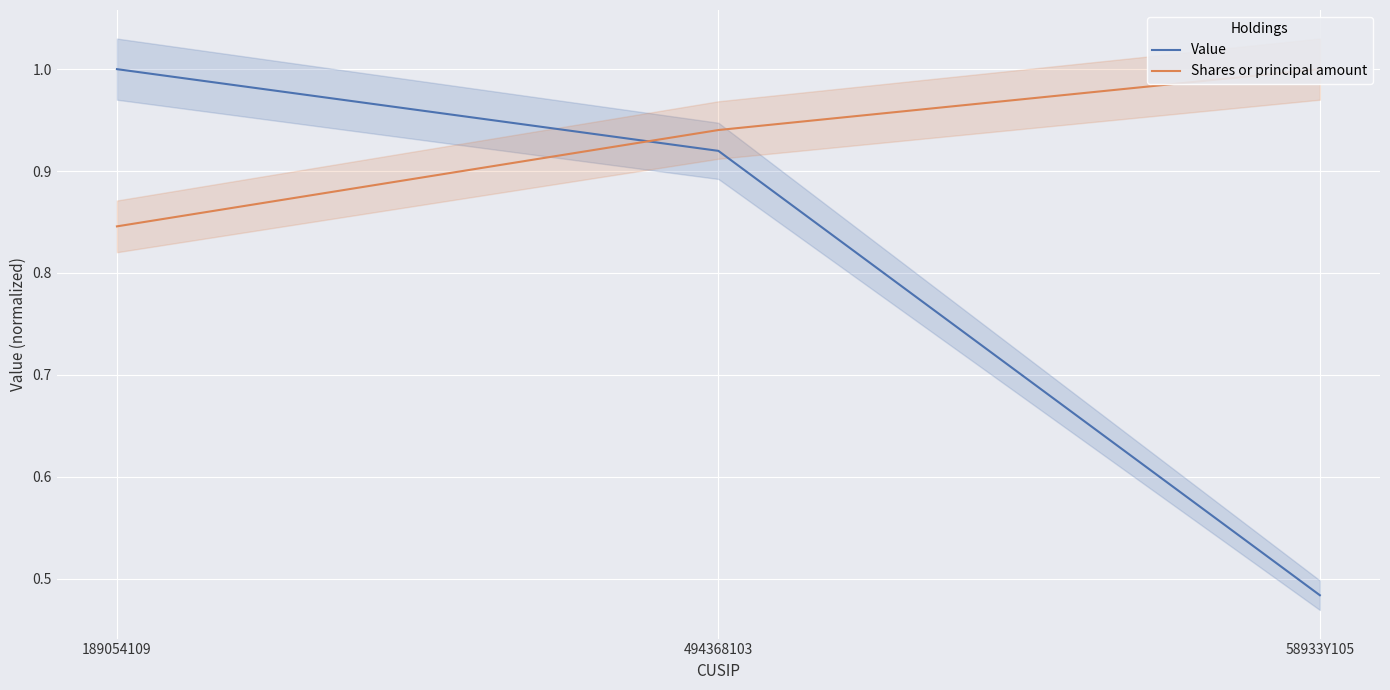

What is the difference between the Shares or principal amount values at 189054109 and 494368103?

0.1